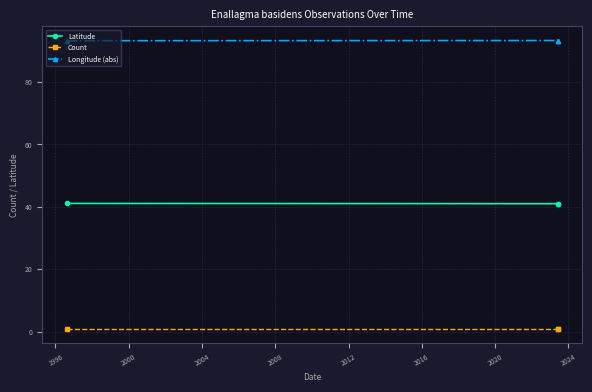

What is the value of the Longitude (abs) point at the 3rd from the left?

93.3